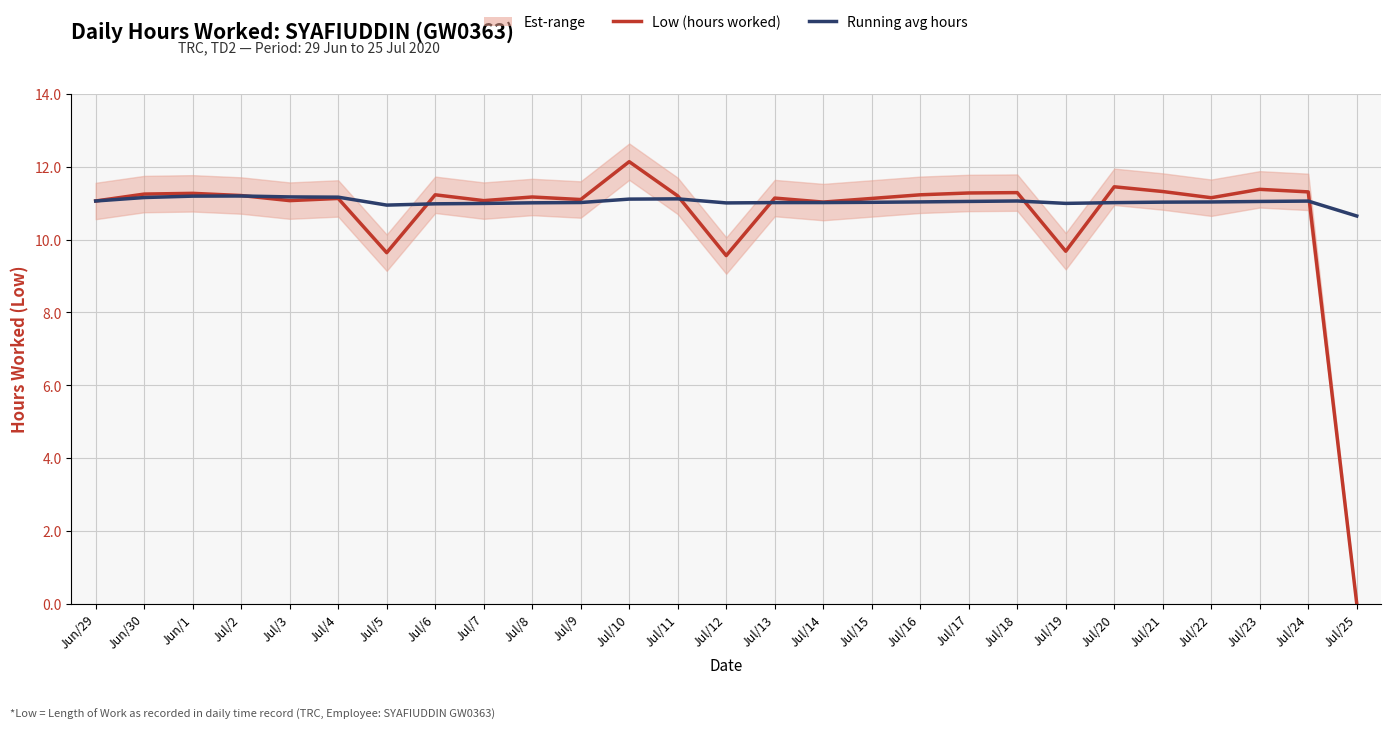

What value does the Running avg hours series have at Jul/21?

11.0